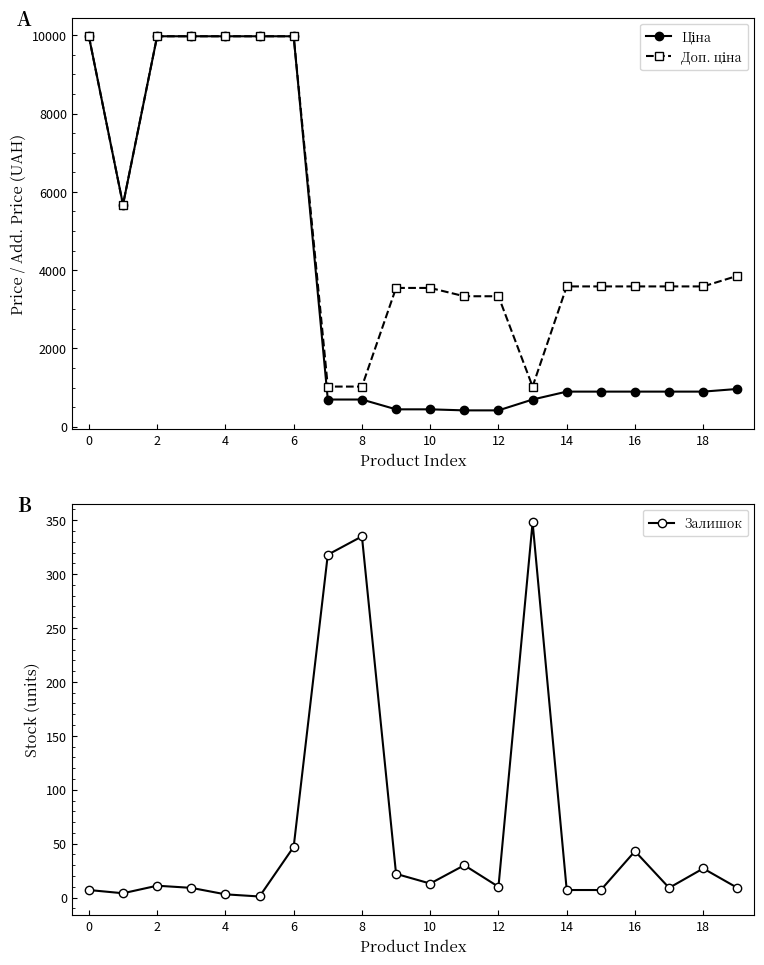

The value of Залишок at 10 is 22.7. True or false?

False